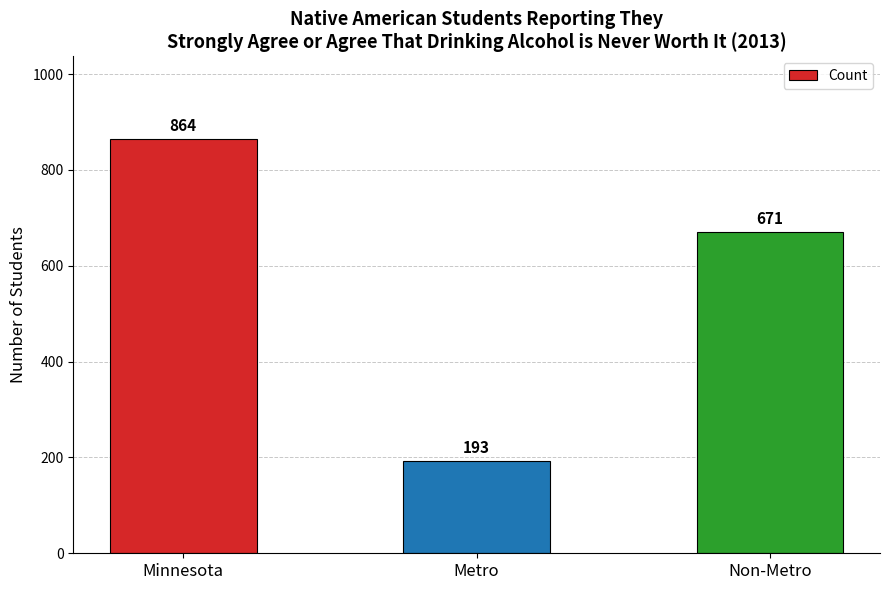

What is the maximum value shown in the chart?

864